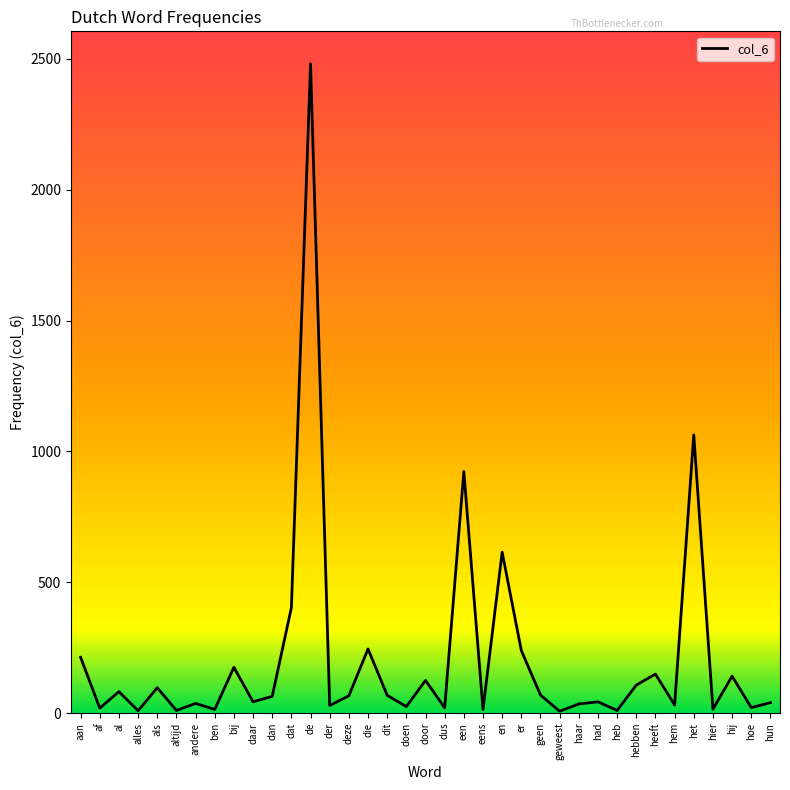

Where is the data nearest to the value 1244?

het